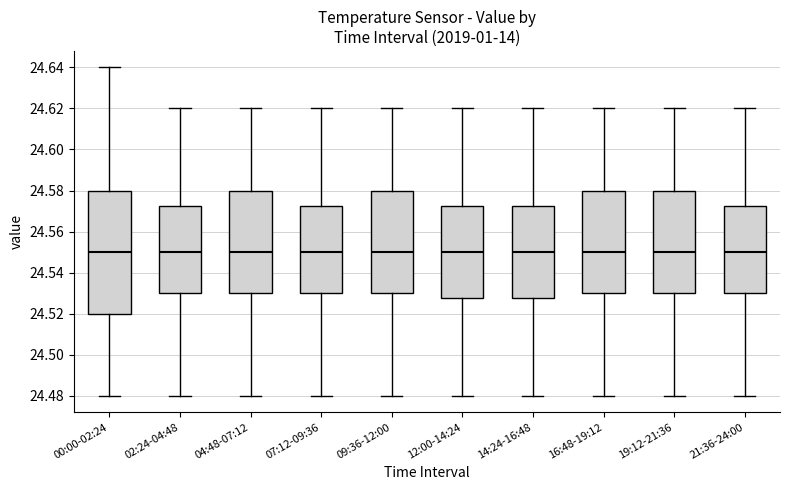

Which box is the tallest, from its lower edge to its upper edge?

00:00-02:24